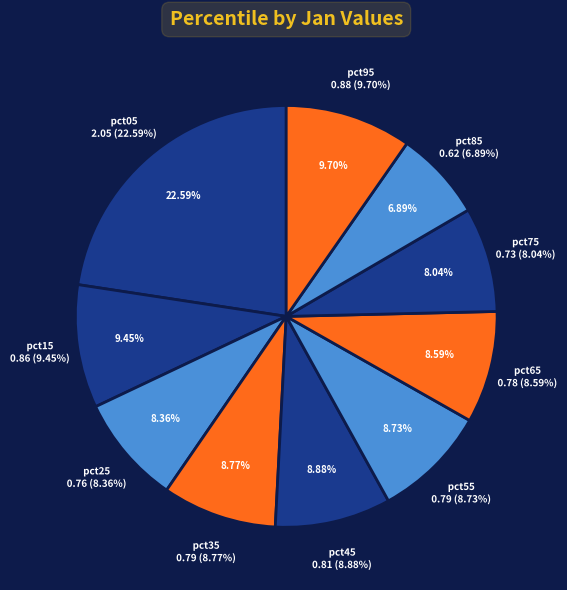

To the nearest percent, what portion does pct75 represent?

8%